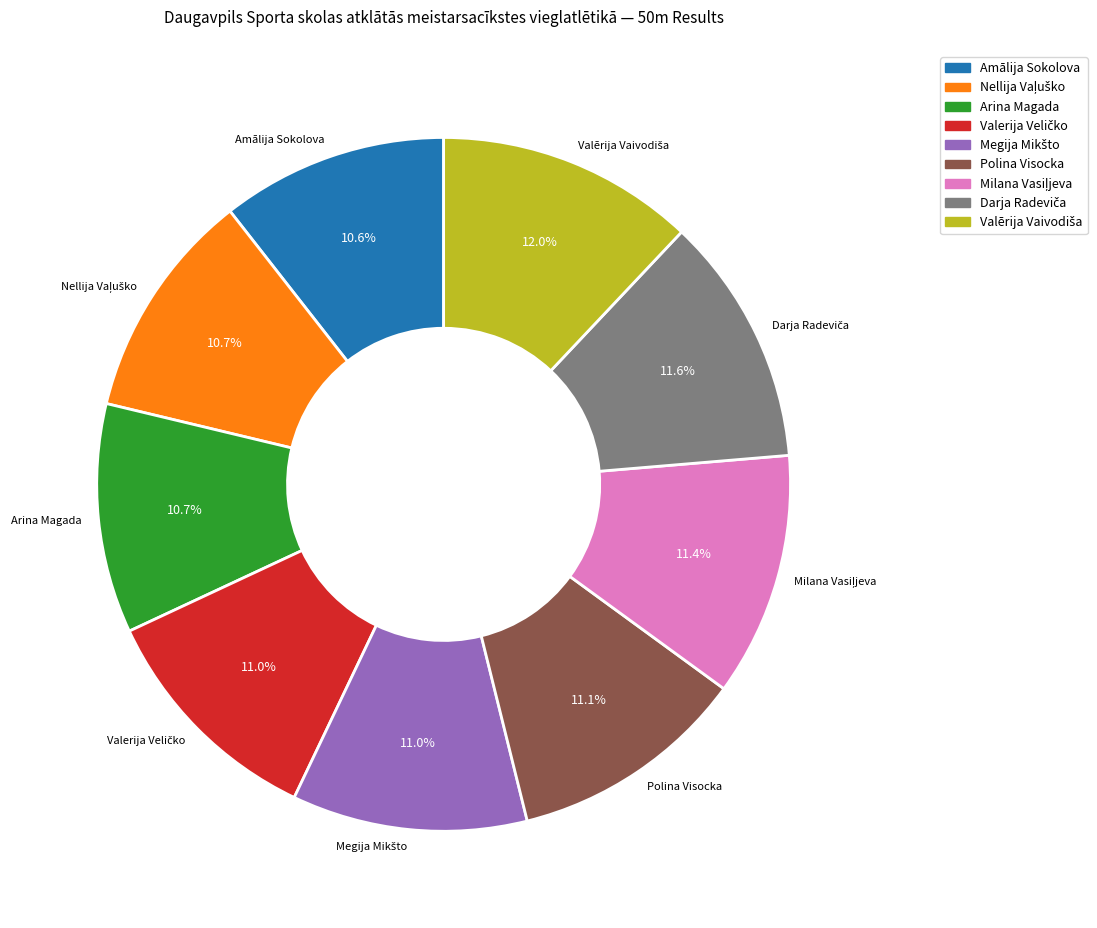

Does any single category account for the majority?

No